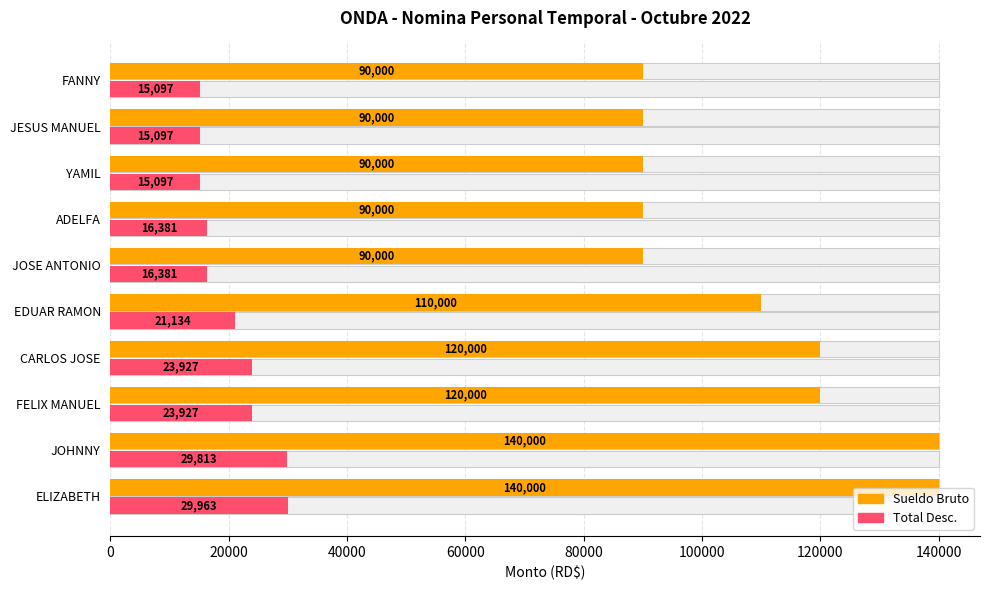

How many bars are there in each group?

2